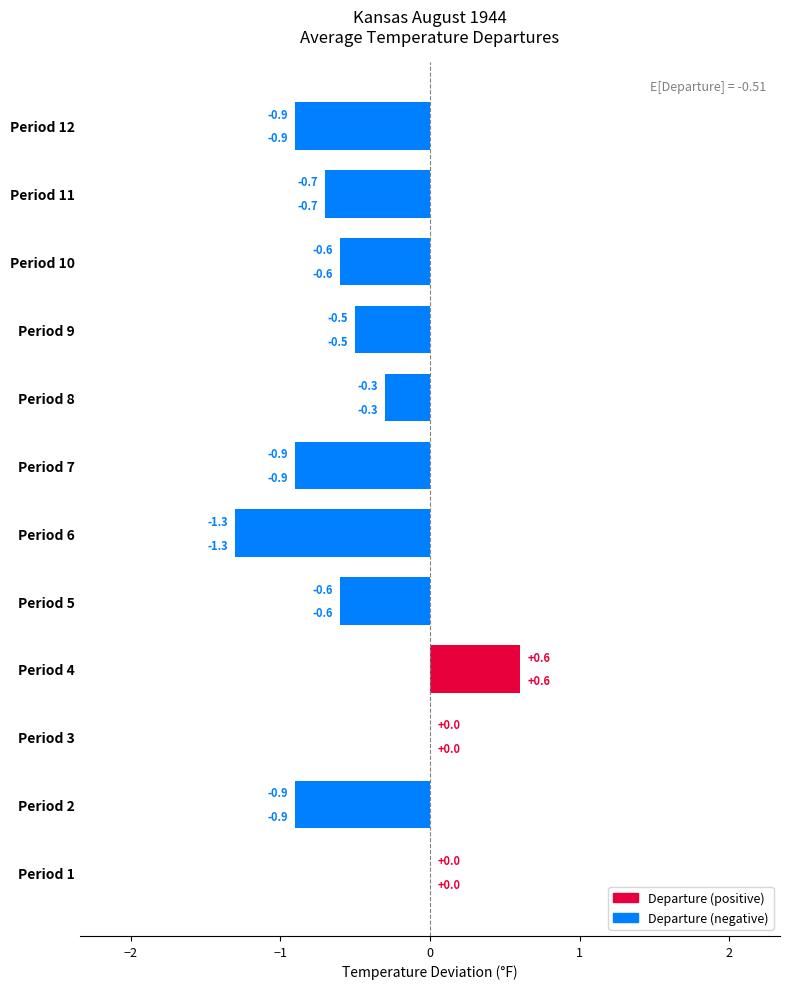

True or false: Value vs Mean has a value of 0.8 at Period 3.

False